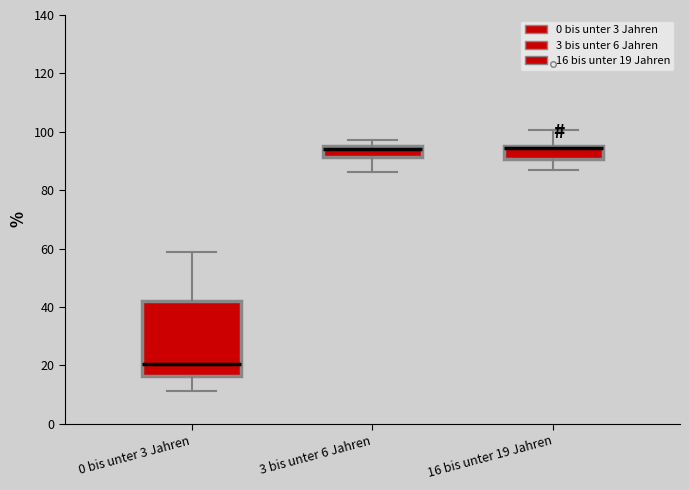

Reading left to right, transcribe this box plot: for each box, give where its median line is, the range the box spans, and where its two whiskers end, as read against the y-axis. The values are not printed on the chart, so give them approximately, as read against the axis.

0 bis unter 3 Jahren: median 20, box 16 to 42, whiskers 12 to 58
3 bis unter 6 Jahren: median 94, box 92 to 96, whiskers 86 to 98
16 bis unter 19 Jahren: median 94 (drawn on the box's upper edge), box 90 to 96, whiskers 86 to 100